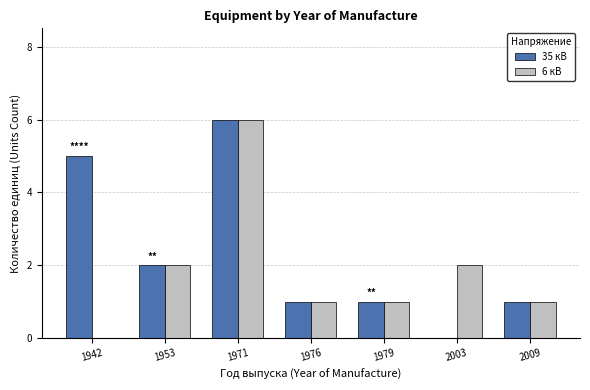

What is the total value across all series at 1953?

4